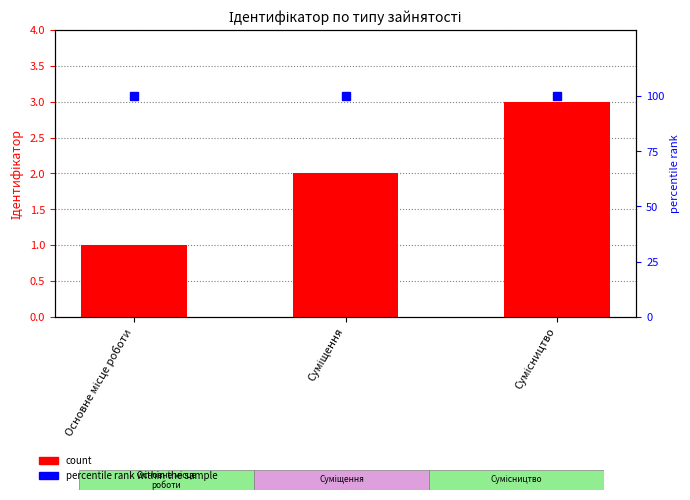

What position from the right is Суміщення?

2